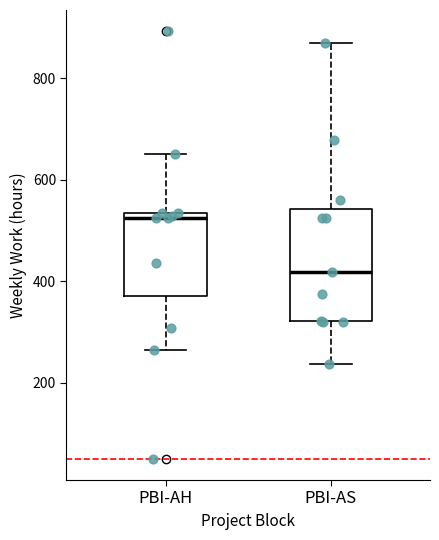

Reading left to right, transcribe this box plot: for each box, give where its median line is, the range the box spans, and where its two whiskers end, as read against the y-axis. The values are not printed on the chart, so give them approximately, as read against the axis.

PBI-AH: median 520, box 380 to 540, whiskers 260 to 660
PBI-AS: median 420, box 320 to 540, whiskers 240 to 880